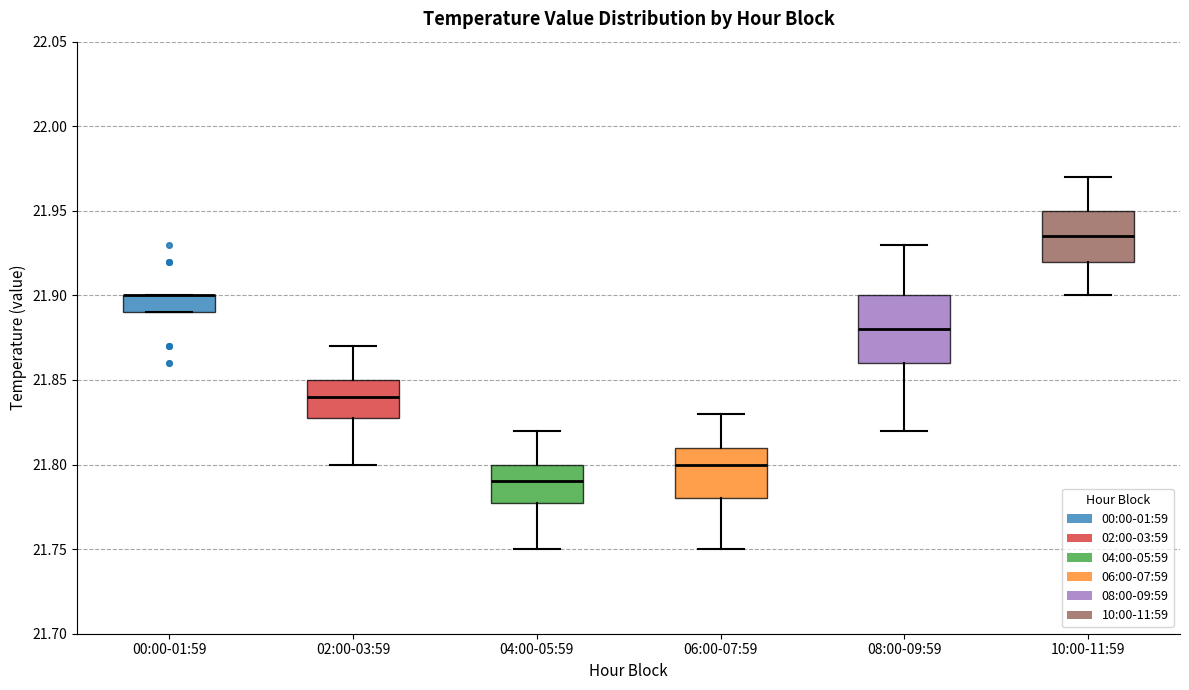

Reading left to right, transcribe this box plot: for each box, give where its median line is, the range the box spans, and where its two whiskers end, as read against the y-axis. The values are not printed on the chart, so give them approximately, as read against the axis.

00:00-01:59: median 21.900 (drawn on the box's upper edge), box 21.890 to 21.900, whiskers 21.890 to 21.900
02:00-03:59: median 21.840, box 21.830 to 21.850, whiskers 21.800 to 21.870
04:00-05:59: median 21.790, box 21.780 to 21.800, whiskers 21.750 to 21.820
06:00-07:59: median 21.800, box 21.780 to 21.810, whiskers 21.750 to 21.830
08:00-09:59: median 21.880, box 21.860 to 21.900, whiskers 21.820 to 21.930
10:00-11:59: median 21.935, box 21.920 to 21.950, whiskers 21.900 to 21.970